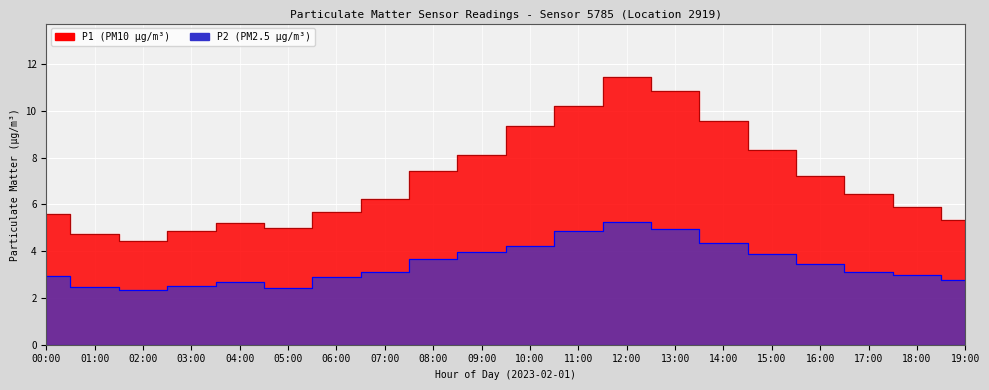

How many interior local peaks does the P2 series have?

2